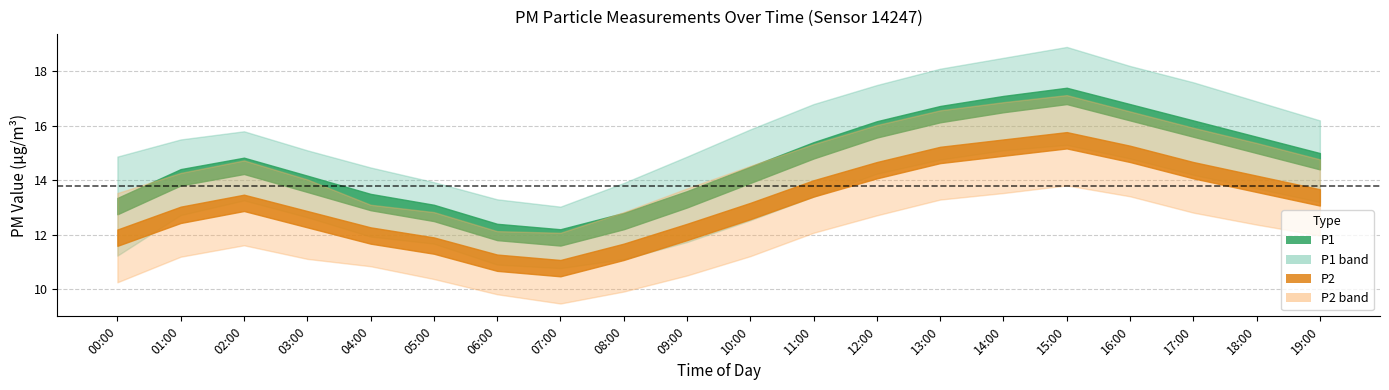

Is the value of P2_upper at 18:00 greater than the value of P1_upper at 13:00?

No